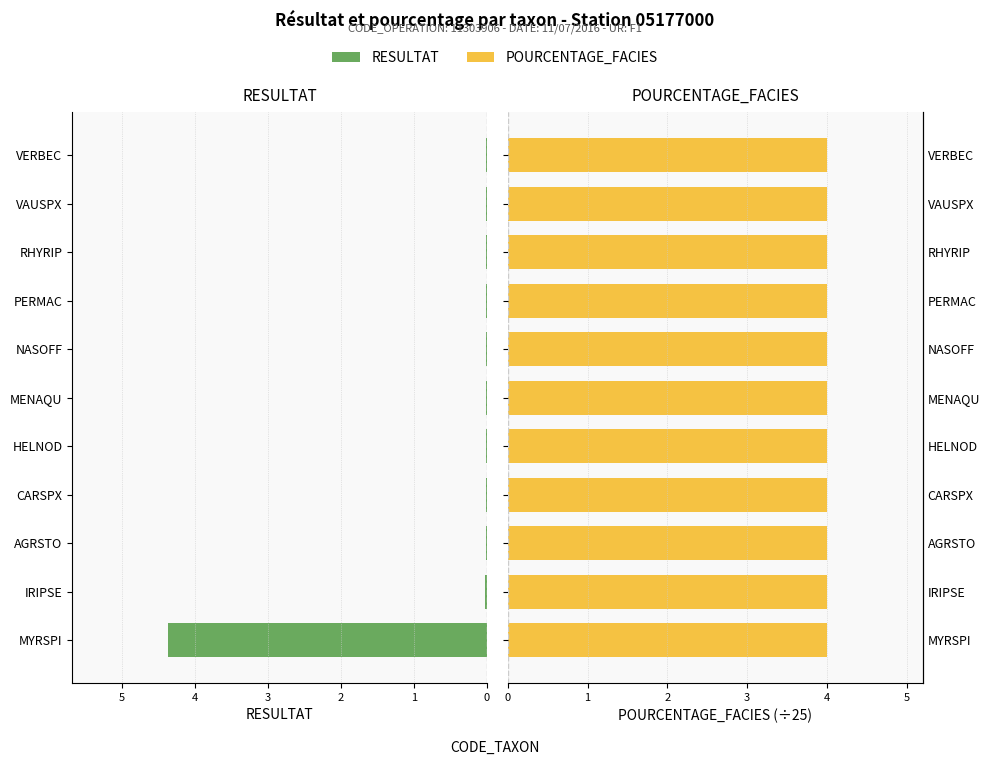

Count the number of categories in the chart.

11